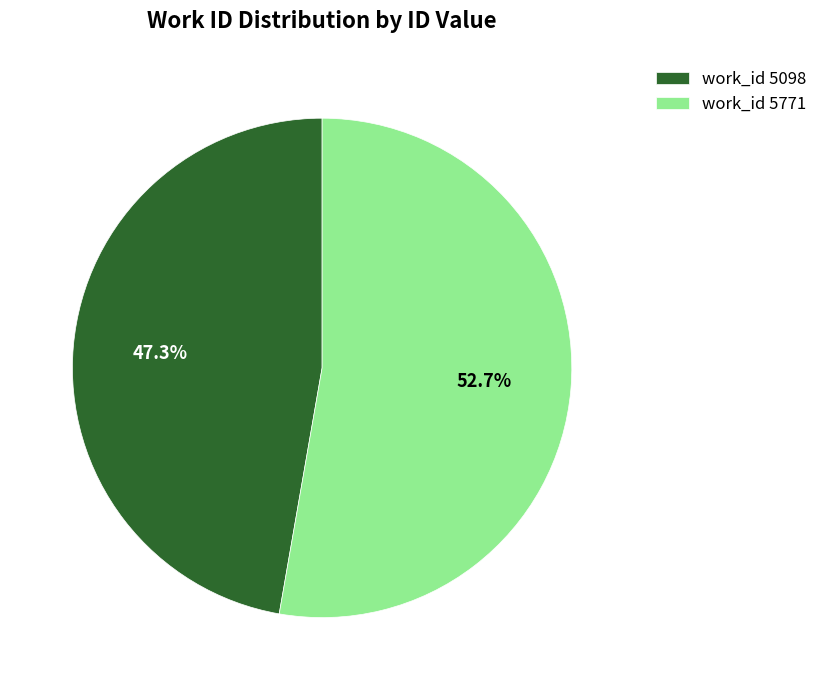

How much of the chart is everything except work_id 5098?

52.7%